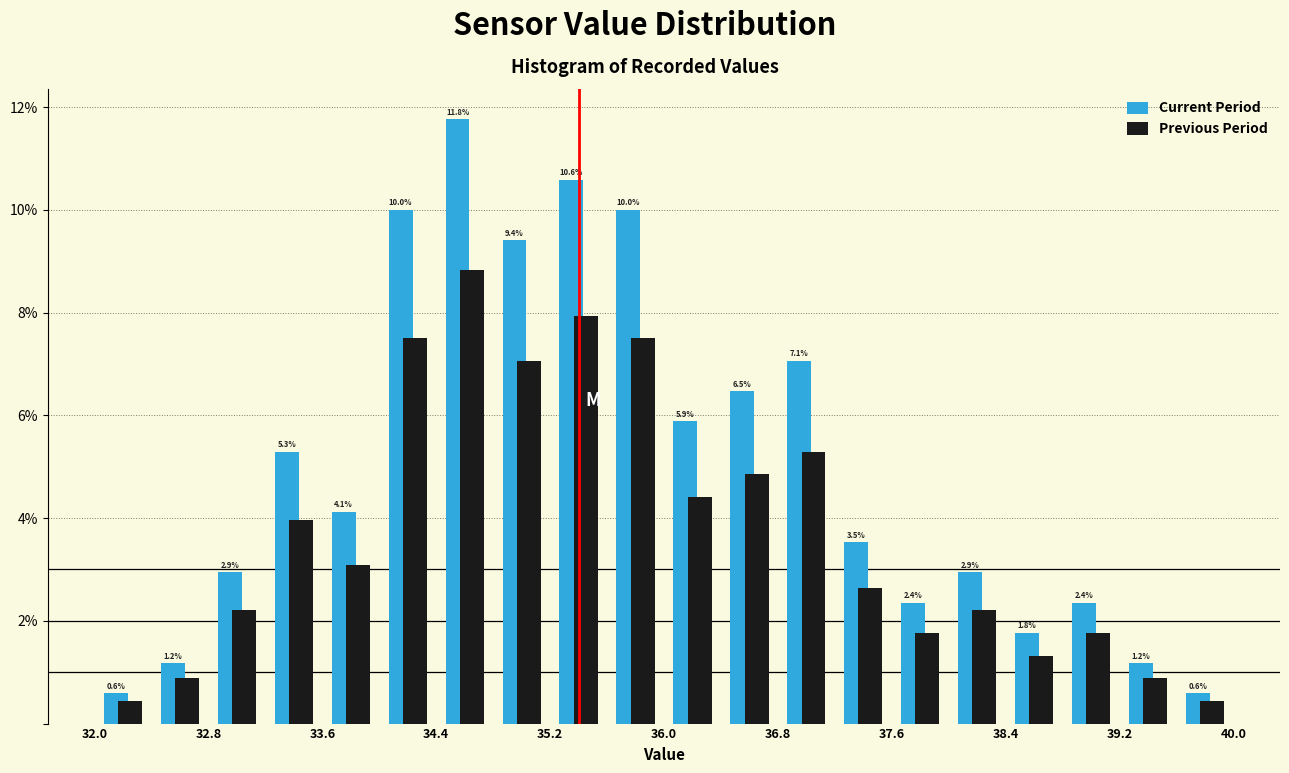

In the Previous Period series, which range on the x-axis has the tallest bar?

34.4 to 34.8